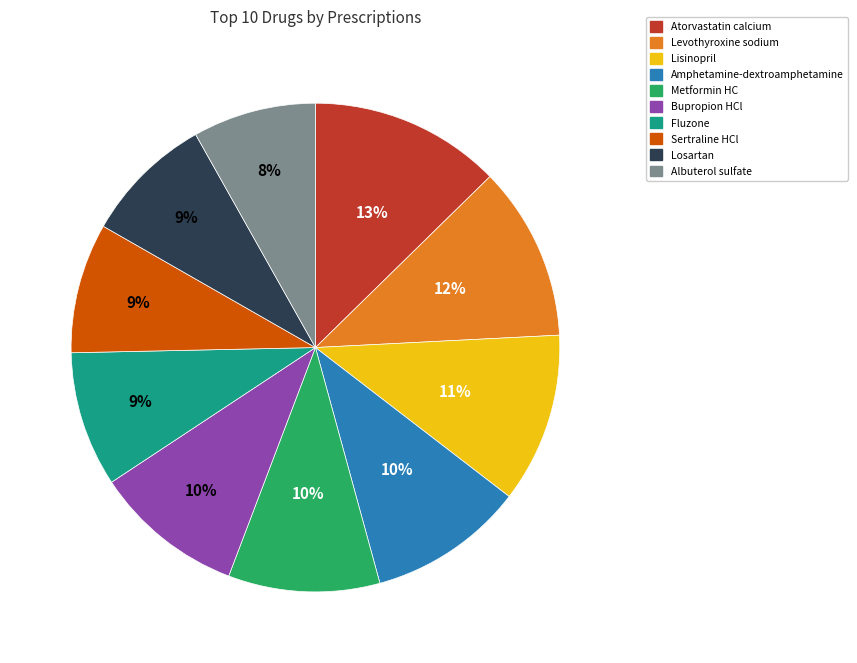

The Losartan slice represents 1% of the pie. True or false?

False